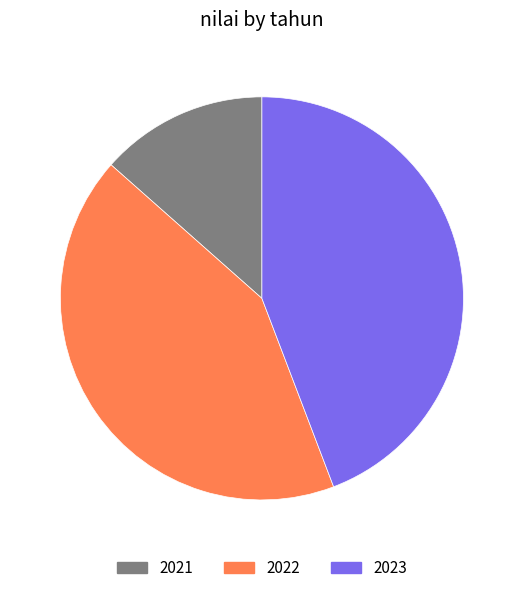

What is the smallest slice in the pie chart?

2021